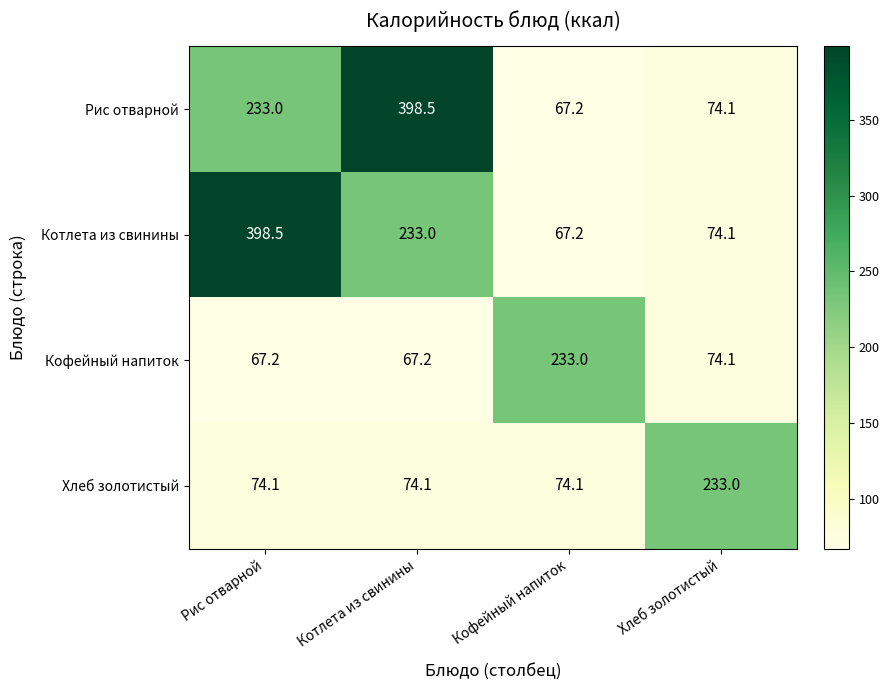

Is it true that Хлеб золотистый equals 113.8 at Котлета из свинины?

False